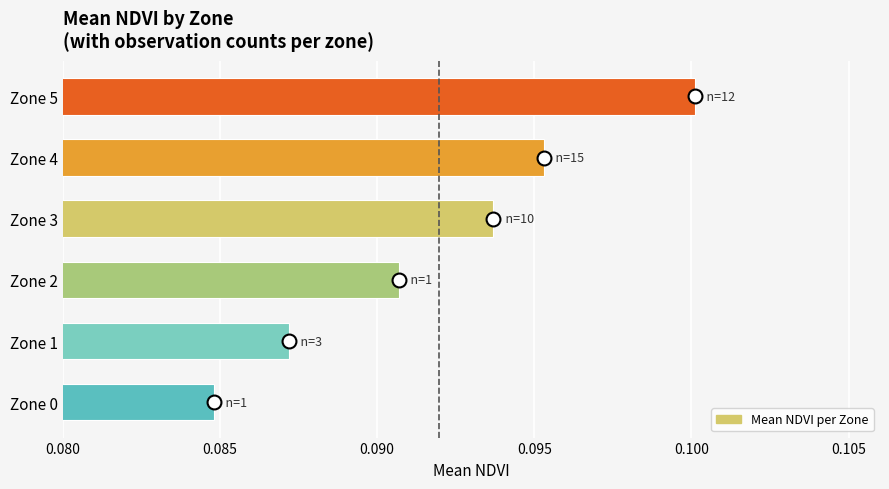

Rank the categories by value from lowest to highest.

Zone 0, Zone 1, Zone 2, Zone 3, Zone 4, Zone 5